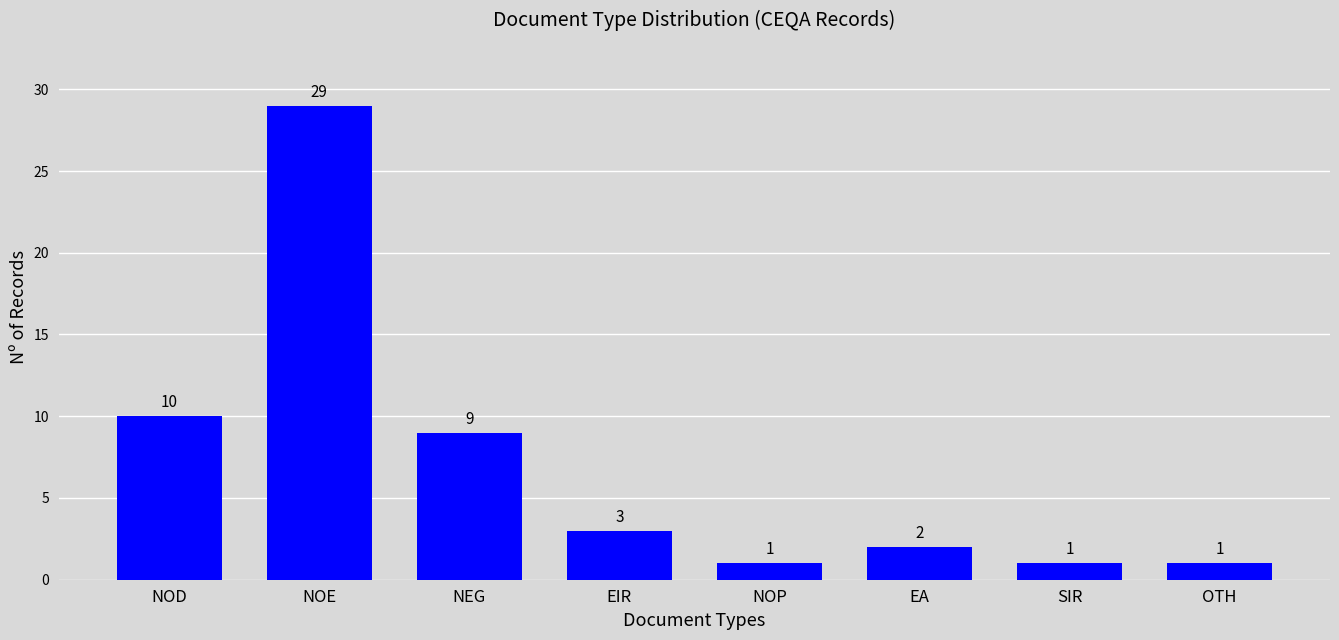

Reading right to left, what are all the values shown in this chart?

OTH=1	SIR=1	EA=2	NOP=1	EIR=3	NEG=9	NOE=29	NOD=10